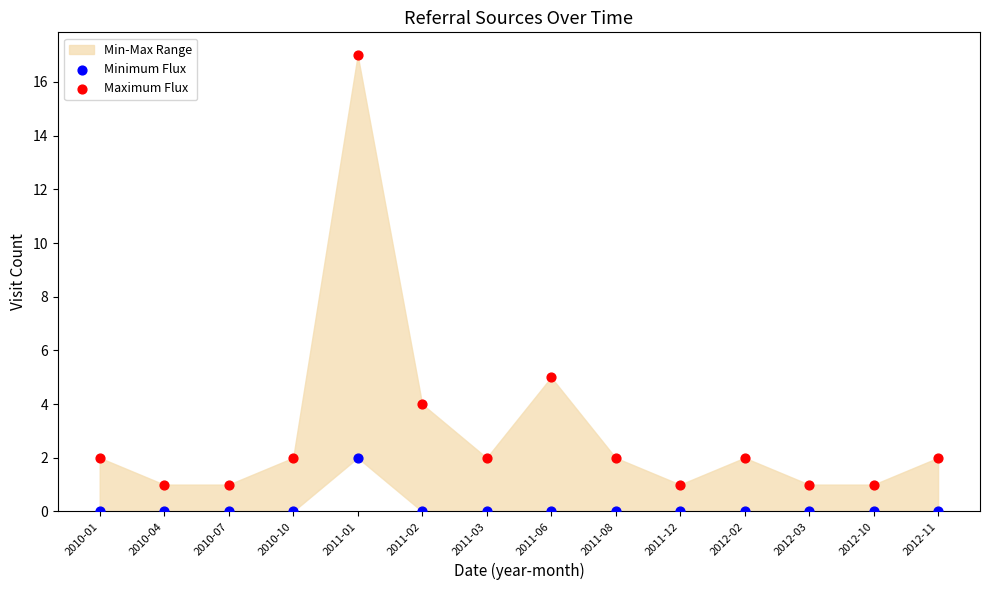

Across all data points, what is the range of Y values (max minus min)?

17